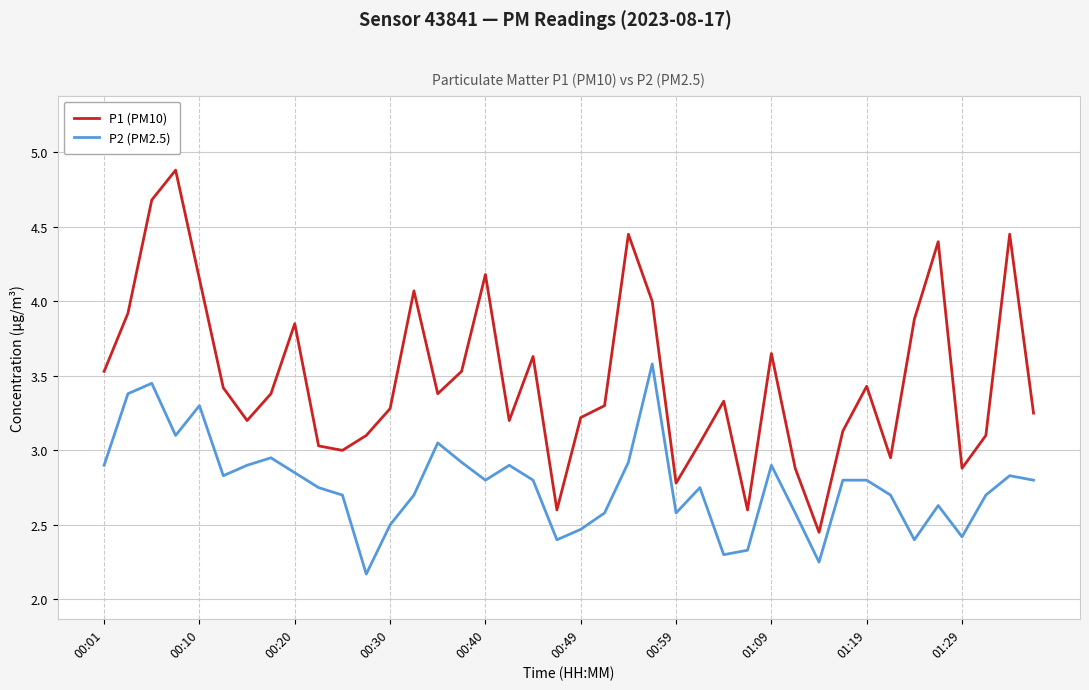

What is the difference between the maximum and minimum values in the P1 (PM10) series?

2.4